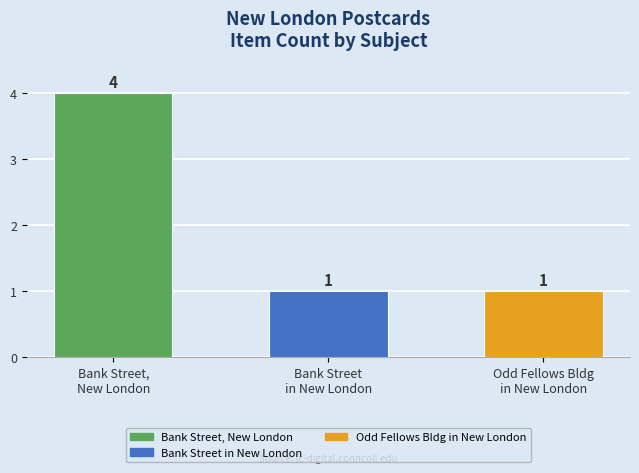

Which label corresponds to the largest value in the chart?

Bank Street,
New London